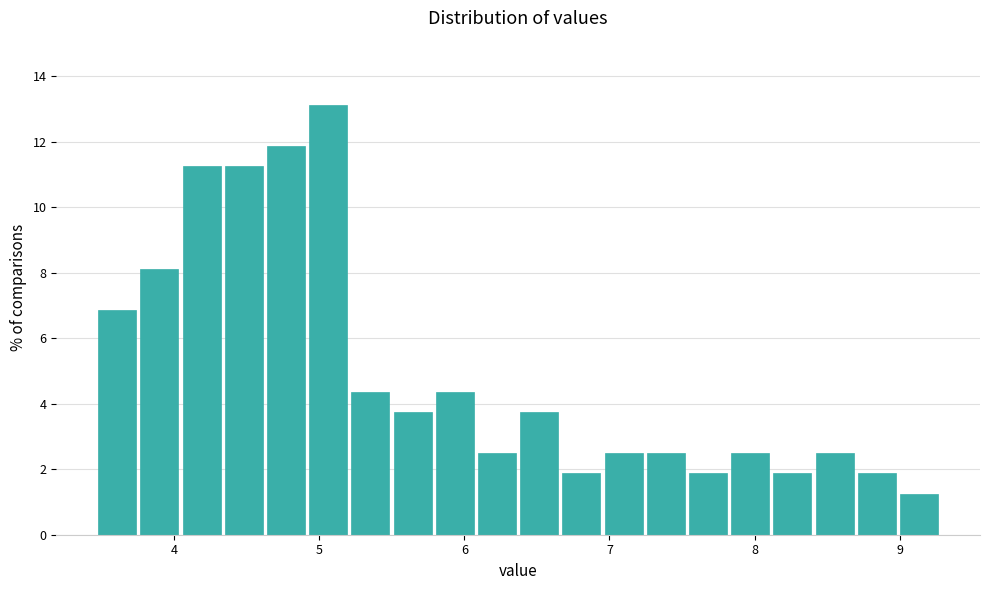

Read against the x-axis, roughly where is the centre of the tallest bar?

5.1